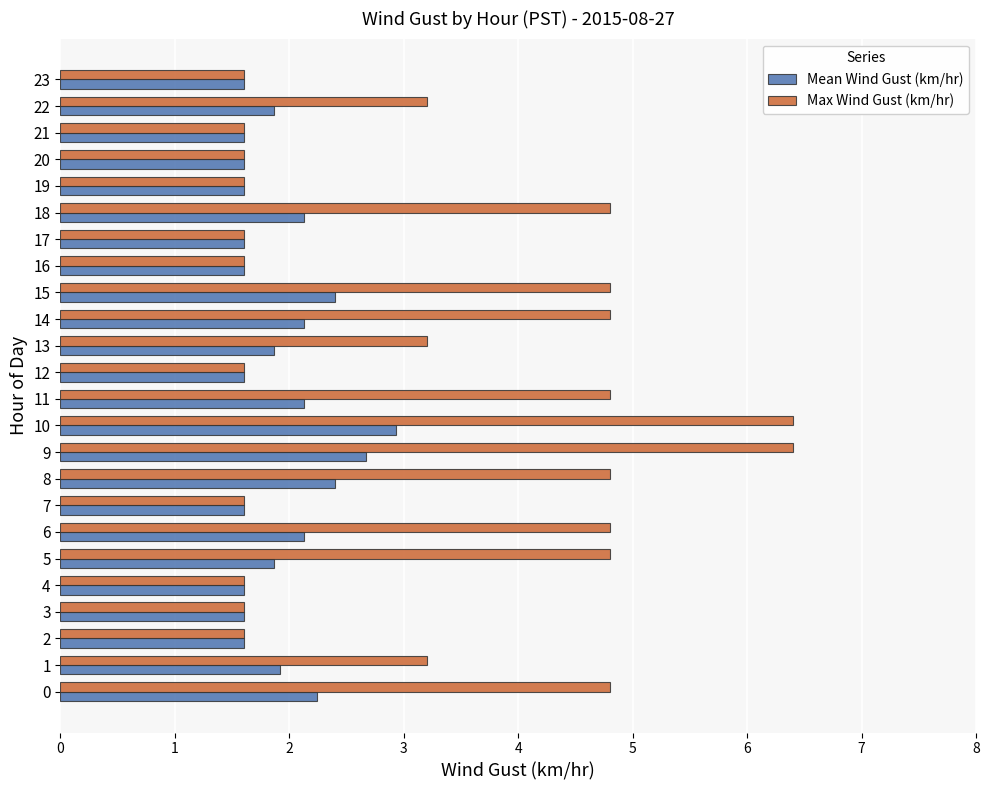

What is the highest value of the Mean Wind Gust (km/hr) series?

2.9